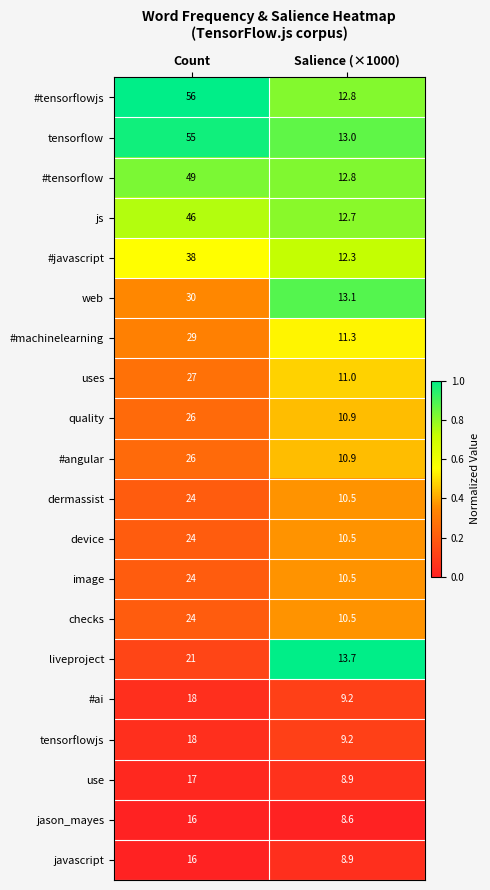

At which category is the sum across all series the highest?

Count